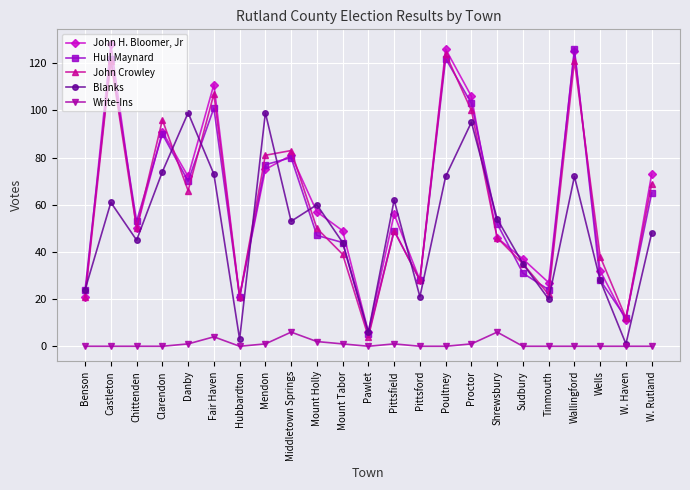

True or false: Write-Ins and John H. Bloomer, Jr intersect in this chart.

False